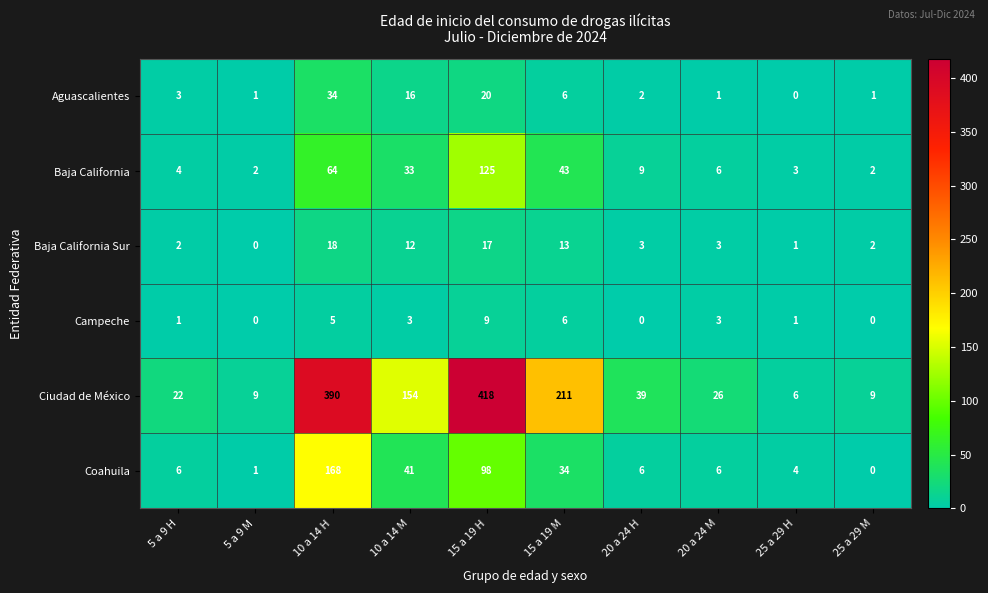

What is the minimum value for Ciudad de México?

6